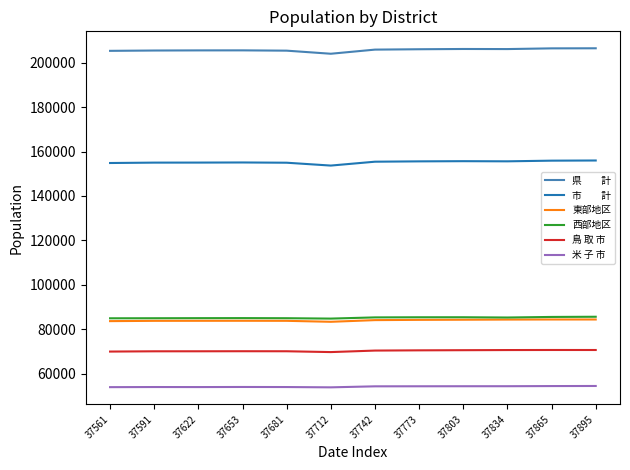

What is the total value across all series at 37622?

653507